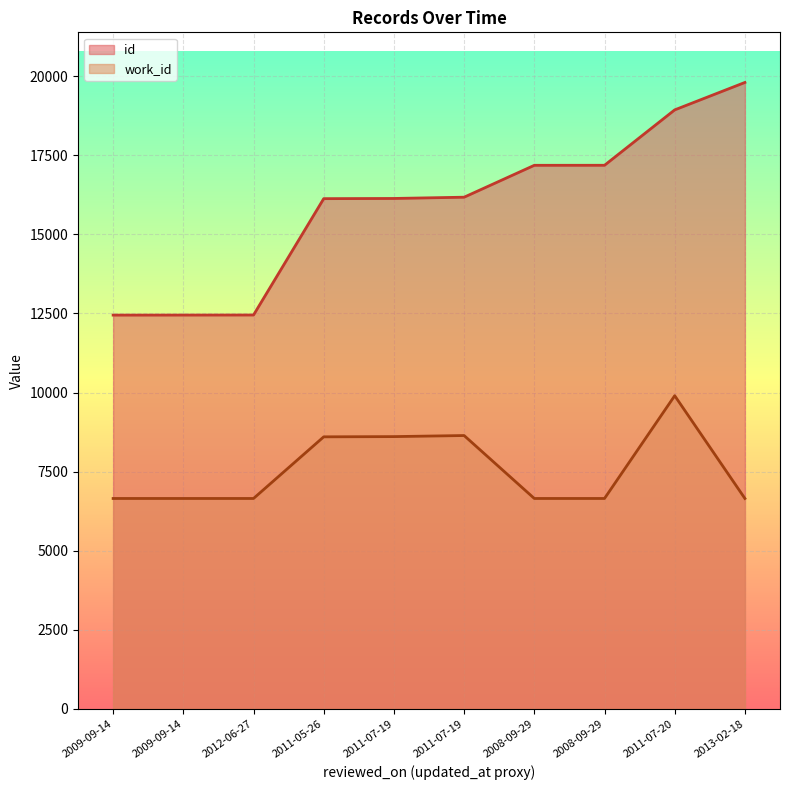

What is the minimum value shown in the chart?

6652.7